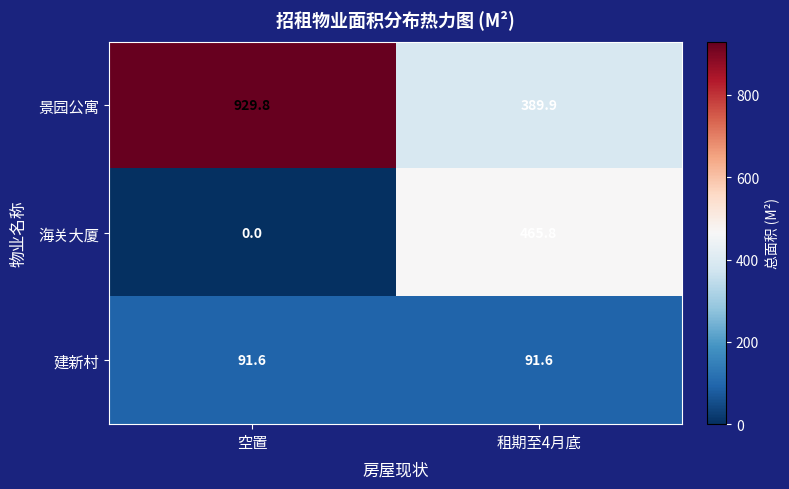

What is the difference between the highest and lowest values at 空置?

929.8